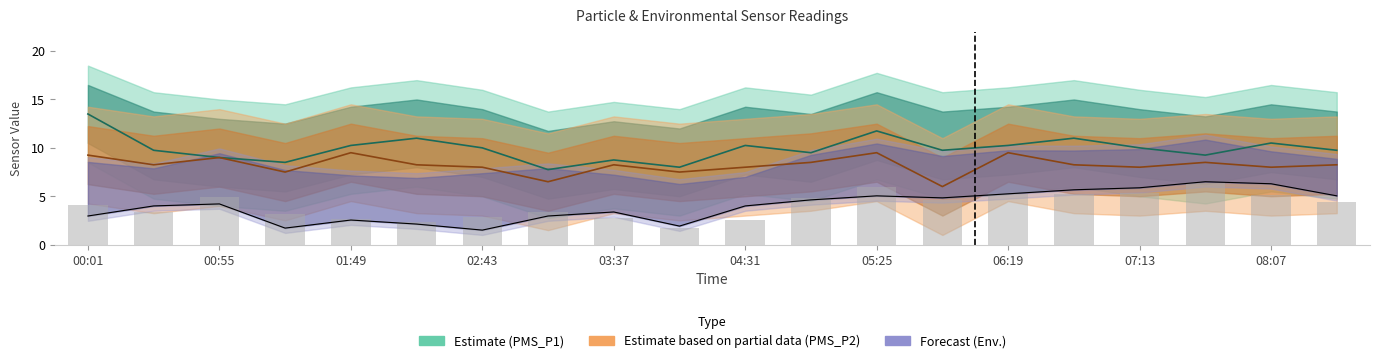

Where does the PMS_P1 series first go above 10?

00:01